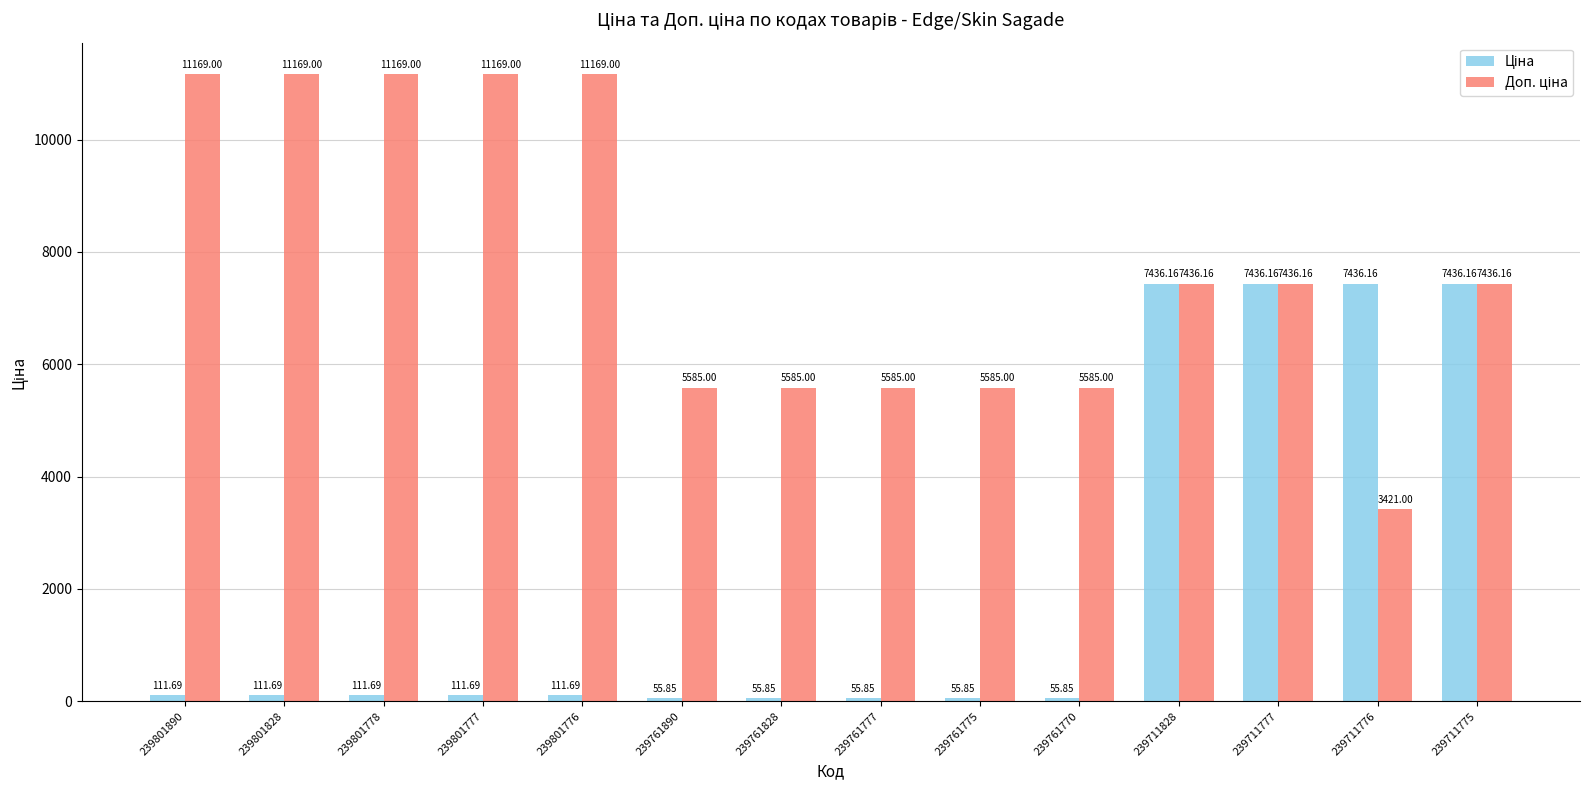

How many categories are shown in the chart?

14